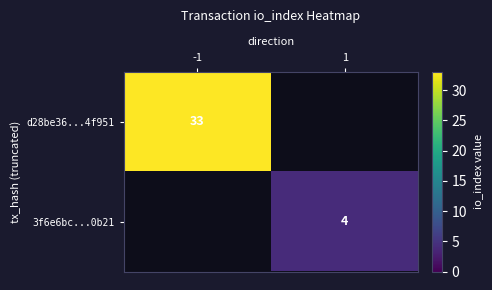

The value of d28be36...4f951 at -1 is 21. True or false?

False